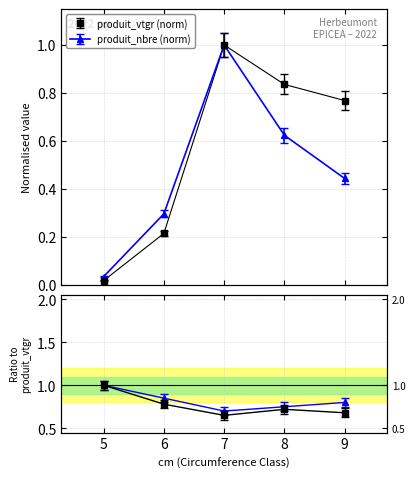

Is the value of produit_nbre at 6 greater than the value of produit_vtgr at 5?

Yes